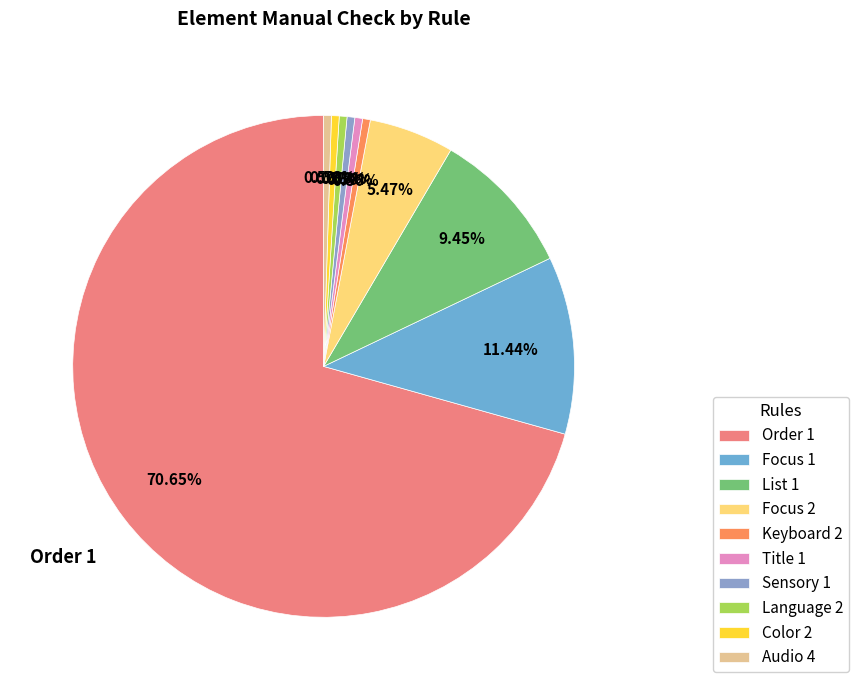

How many segments does this pie chart have?

10